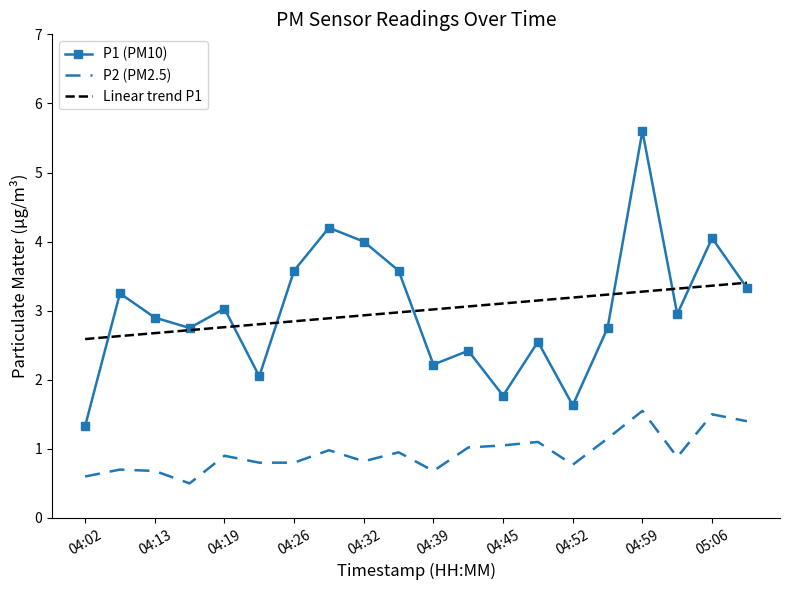

What is the smallest value displayed?

0.5